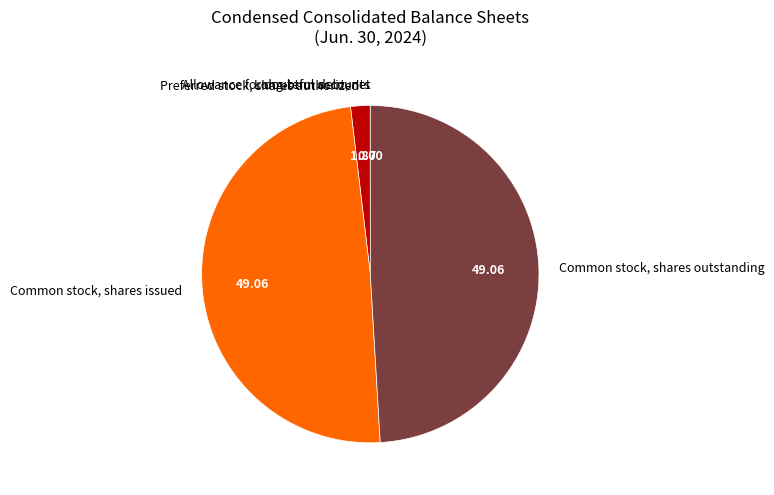

Does Common stock, shares outstanding represent more than half of the total?

No